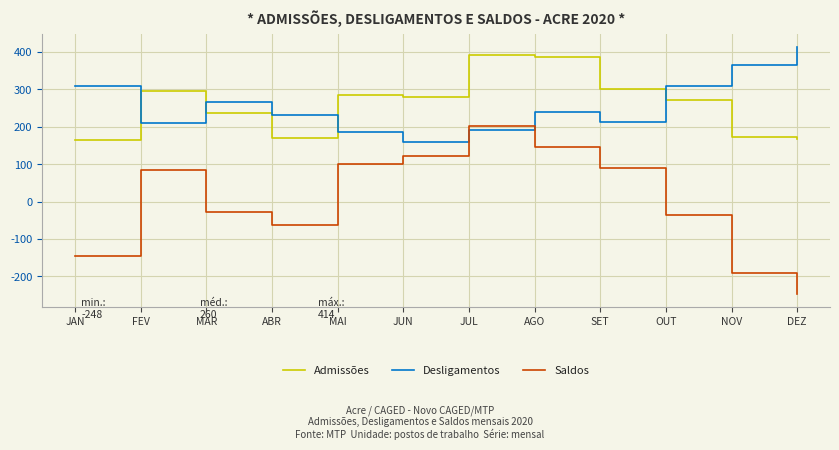

True or false: Desligamentos and Admissões intersect in this chart.

True